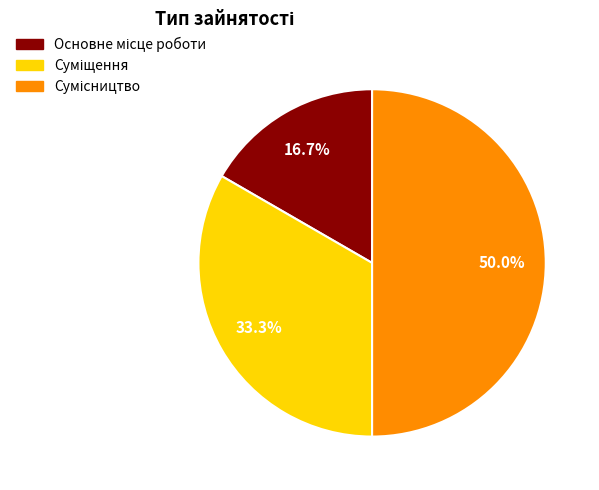

Combined, what portion of the pie is Основне місце роботи and Суміщення?

50.0%